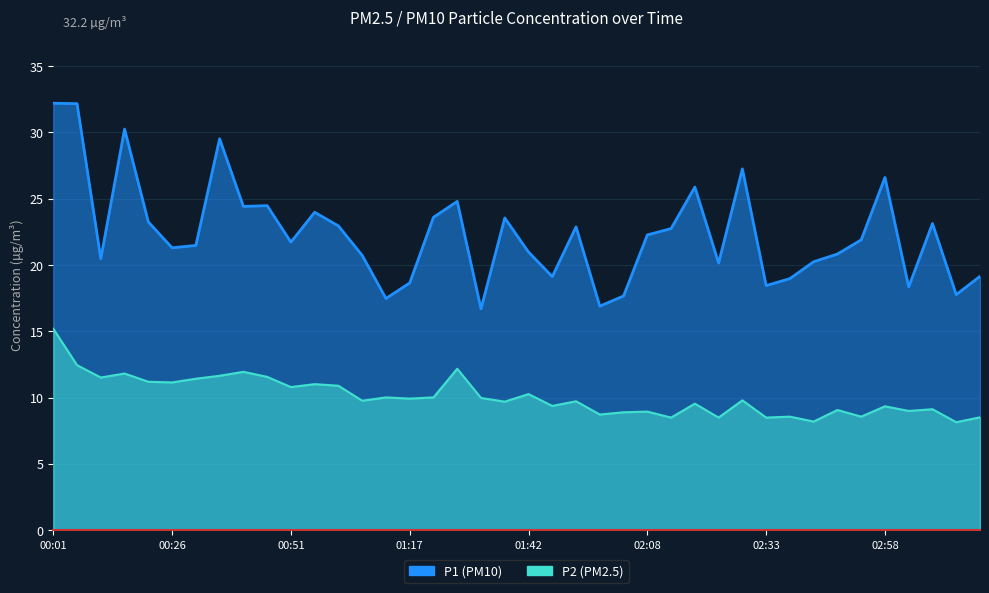

Between 00:11 and 02:13, which series saw the biggest shift?

P2